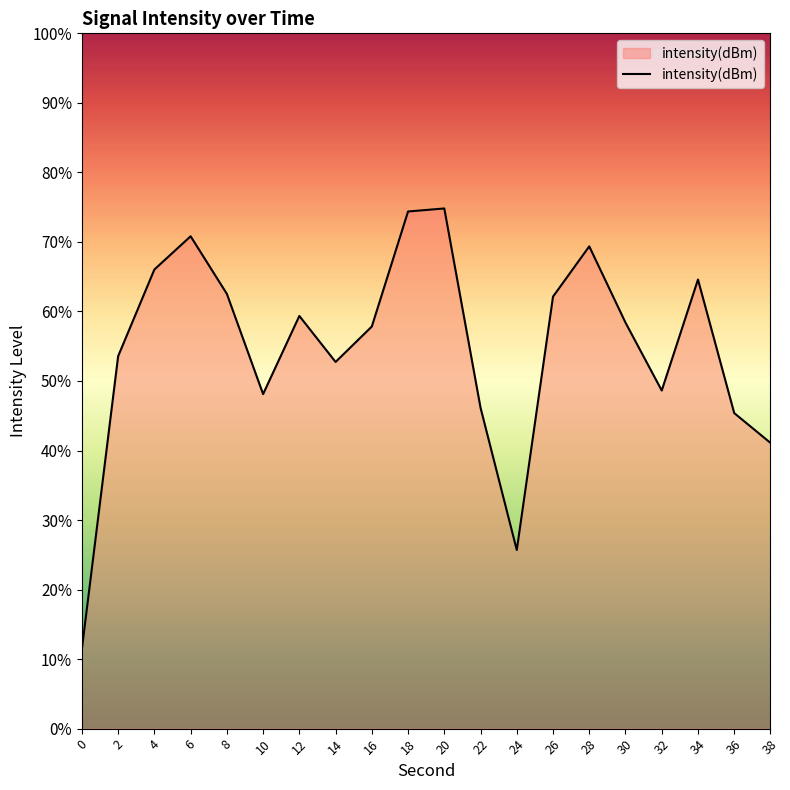

Which has a higher value, 36 or 20?

20